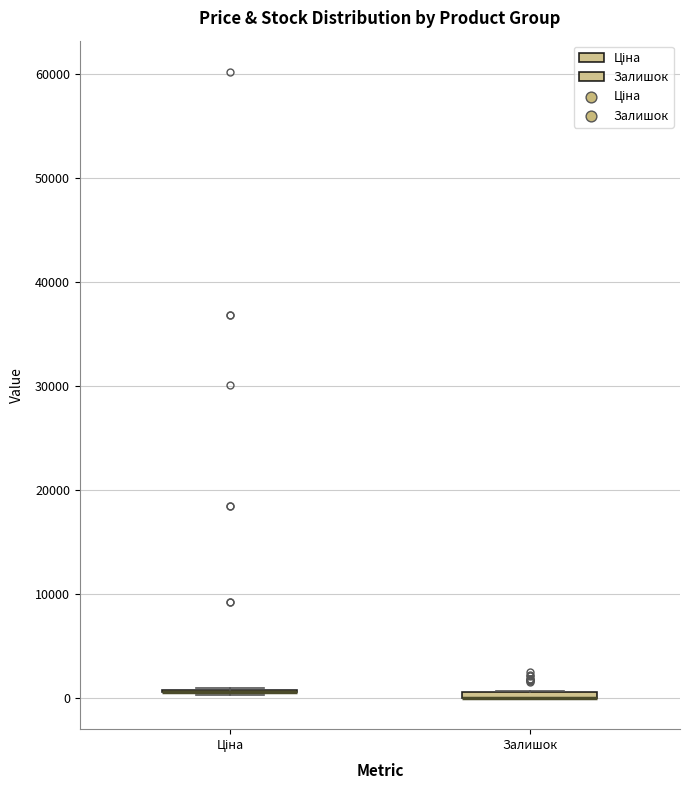

Where is the upper edge of the box for Залишок on the y-axis? The values are not printed on the chart, so give them approximately, as read against the axis.

1000